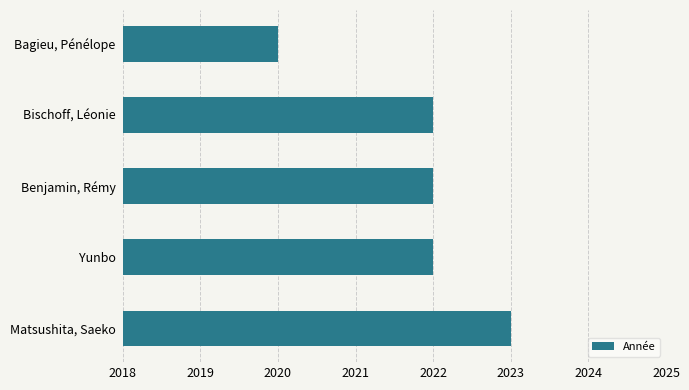

Which label corresponds to the largest value in the chart?

Matsushita, Saeko